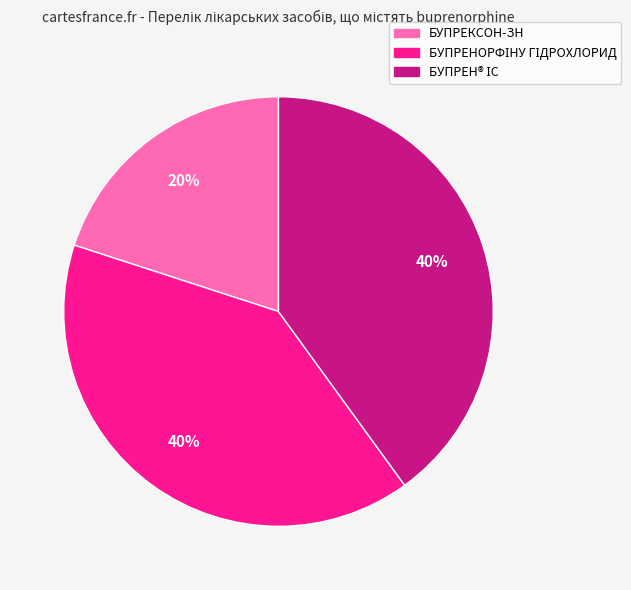

How many segments does this pie chart have?

3